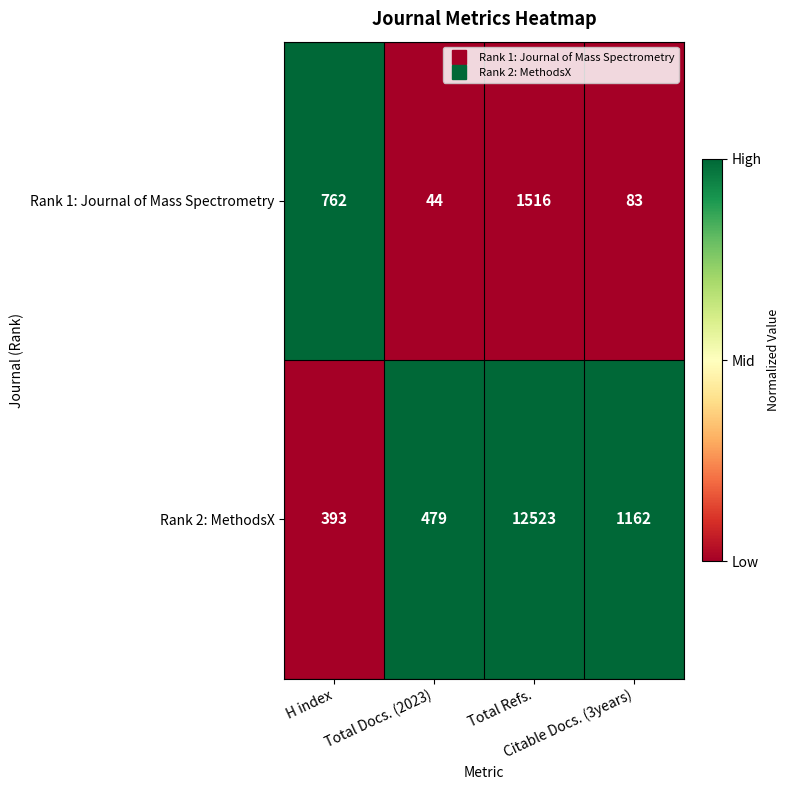

What is the average value of the Rank 1: Journal of Mass Spectrometry series?

601